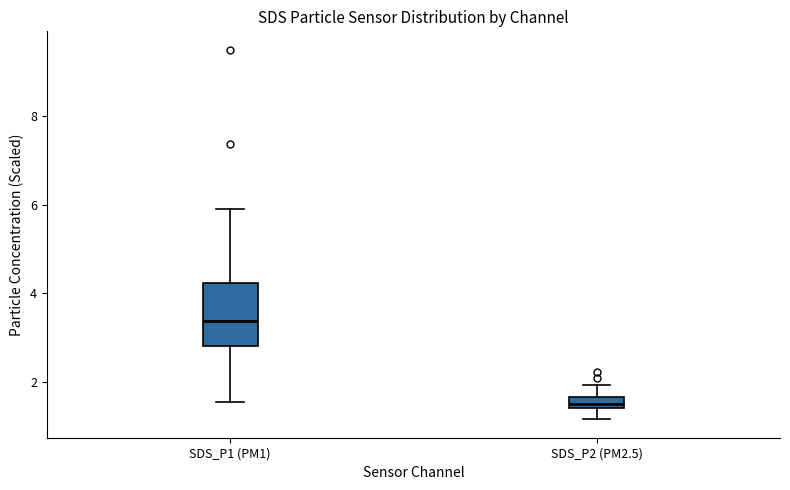

Which box has the lowest median line?

SDS_P2 (PM2.5)